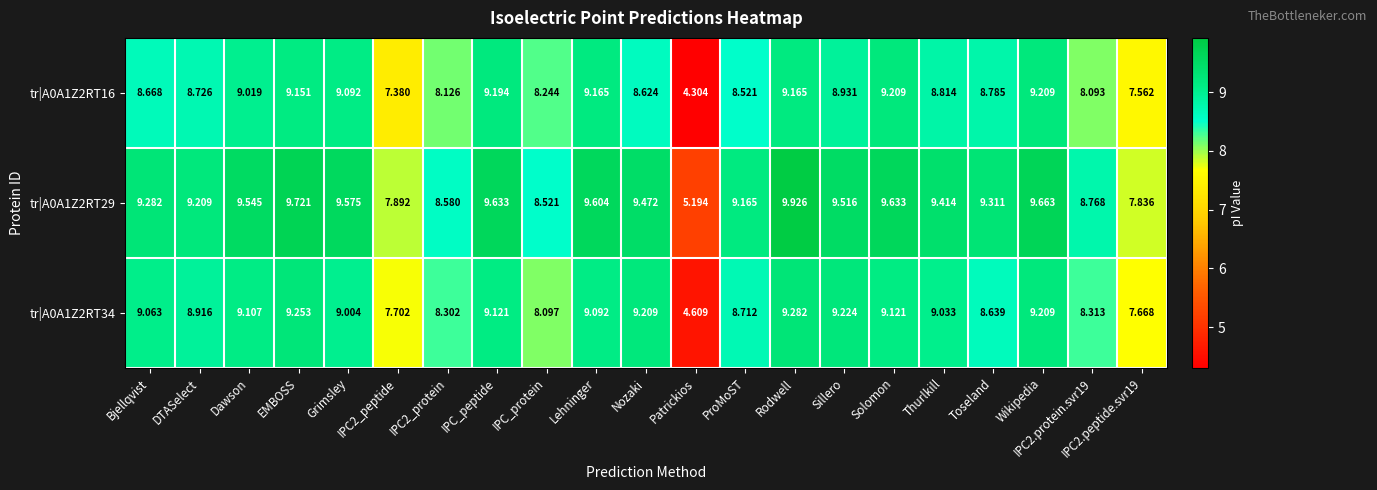

At how many categories does at least one series exceed 6?

20